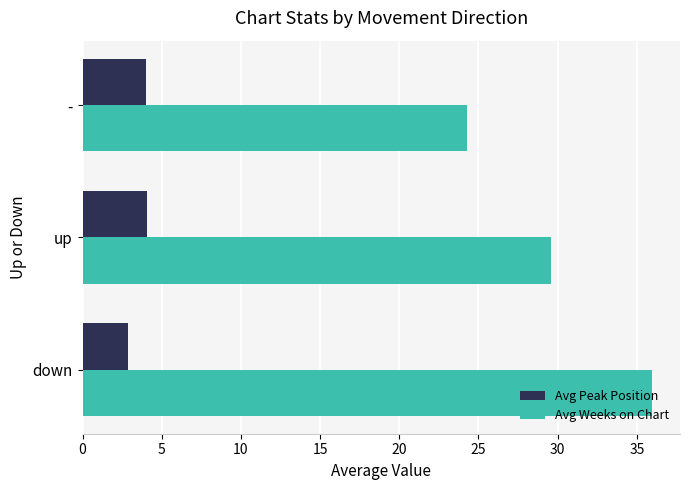

At which category does the chart reach its peak across all series?

down